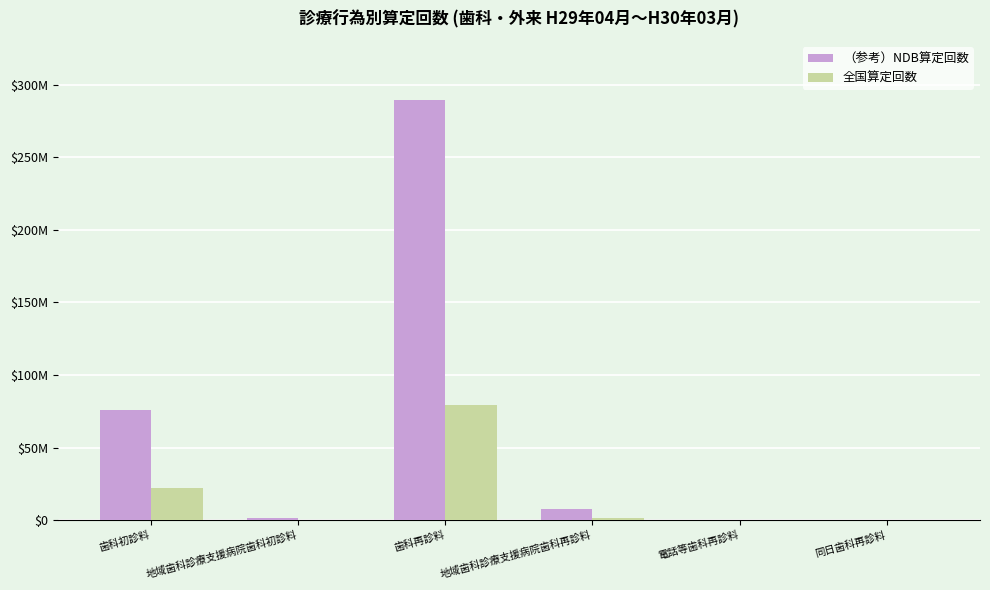

What are all the series names shown in the legend?

（参考）NDB算定回数, 全国算定回数